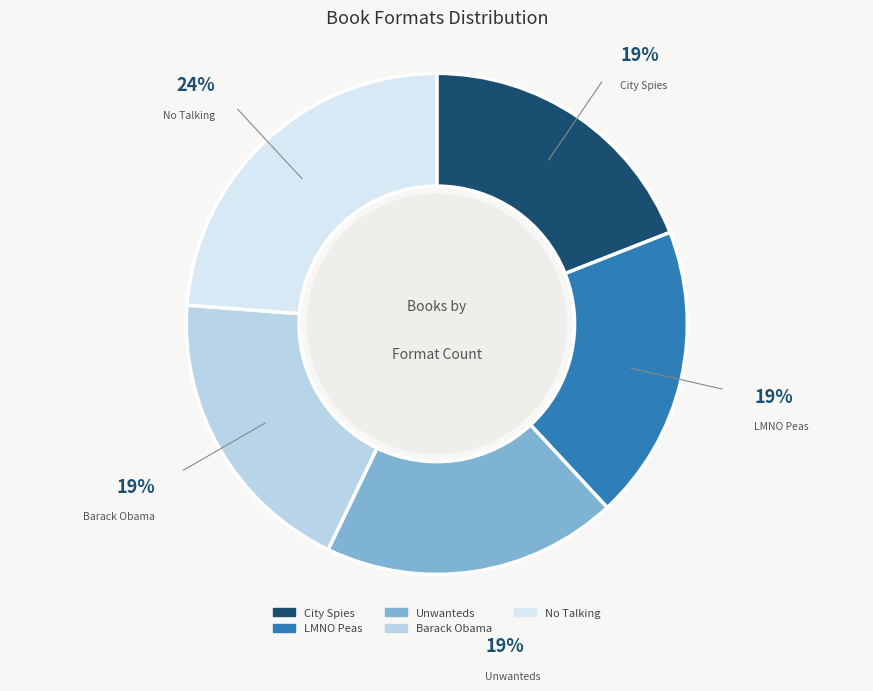

To the nearest percent, what is the difference between the largest and smallest slice percentages?

5%